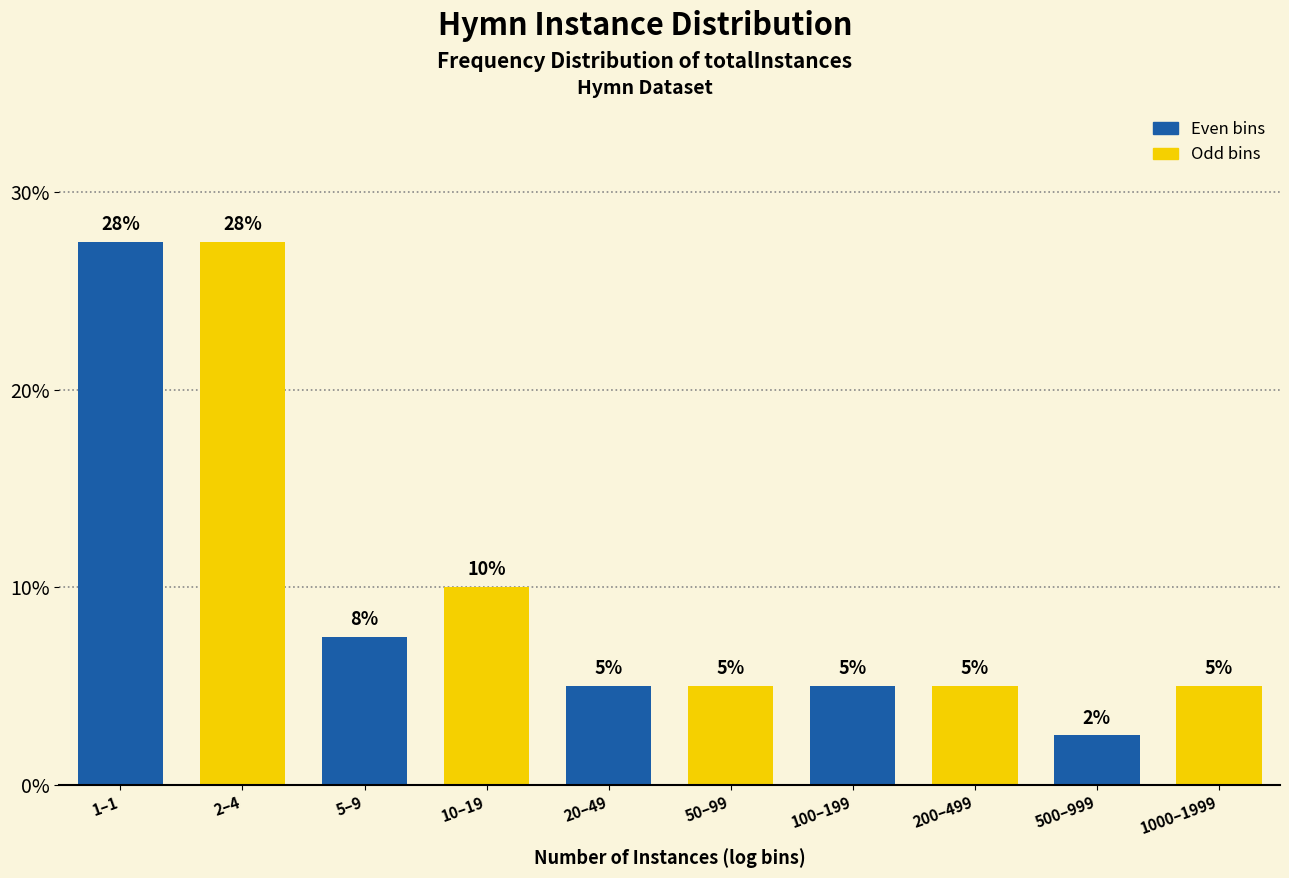

What is the greatest value displayed?

27.5